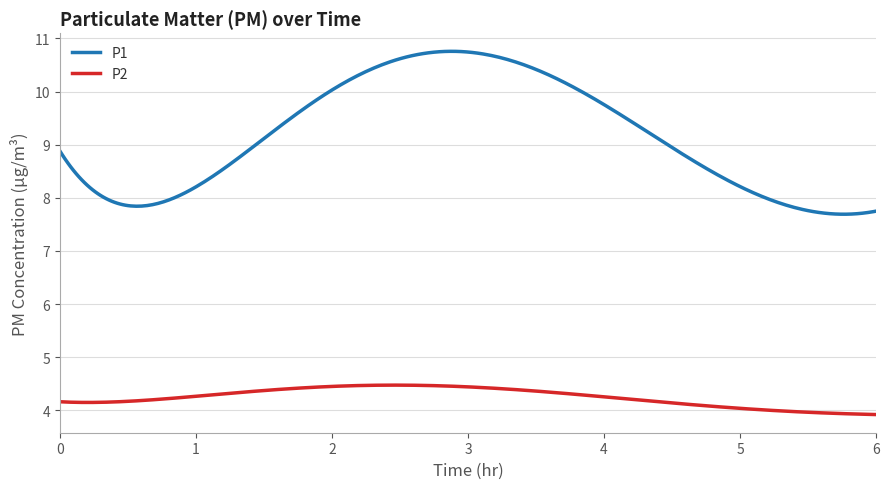

How many categories are shown in the chart?

300